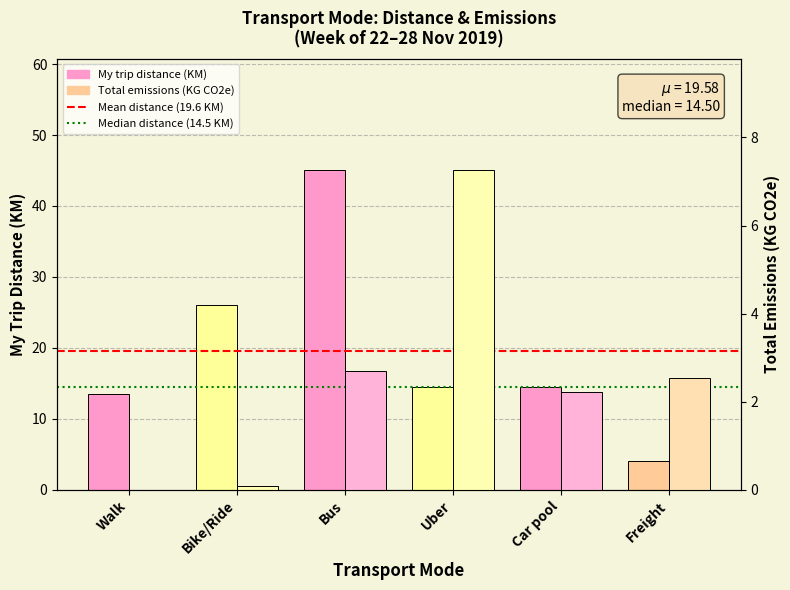

True or false: My trip distance (KM) has a value of 13.5 at Walk.

True